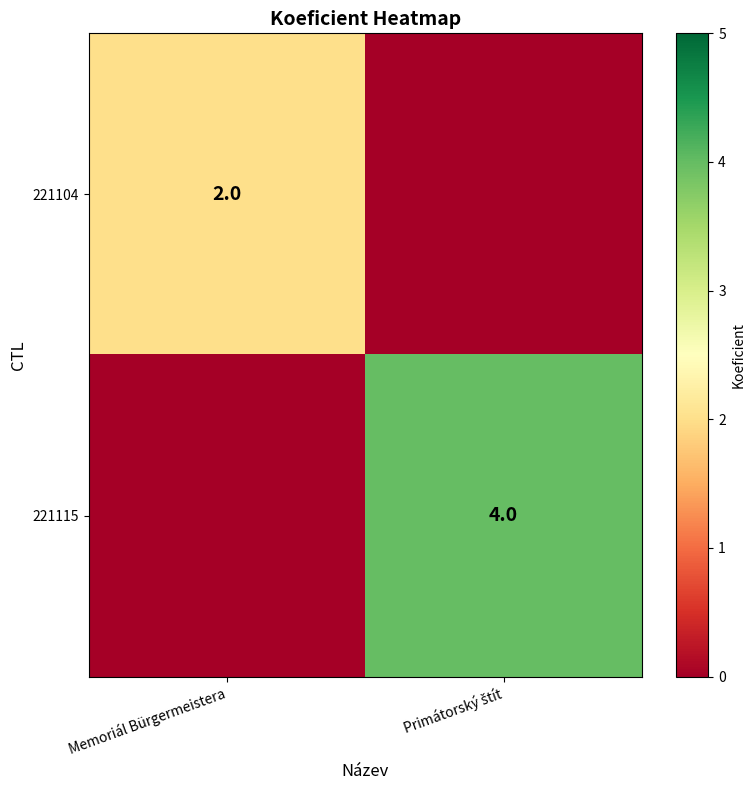

The 221104 series shows 4 at Memoriál Bürgermeistera. True or false?

False